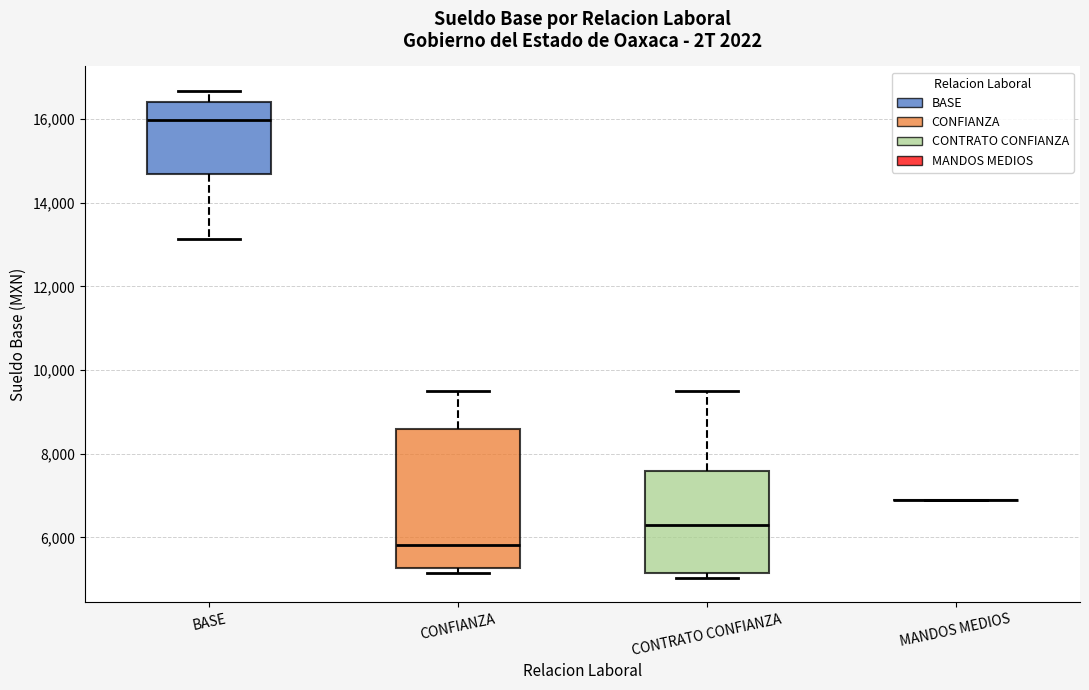

Where is the upper edge of the box for CONFIANZA on the y-axis? The values are not printed on the chart, so give them approximately, as read against the axis.

8600